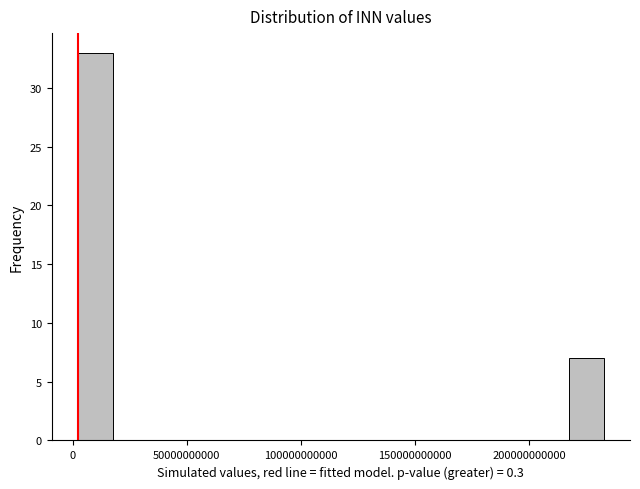

Around what value on the x-axis is the tallest bar? Give the approximate position of its centre, as read against the axis.

10000000000